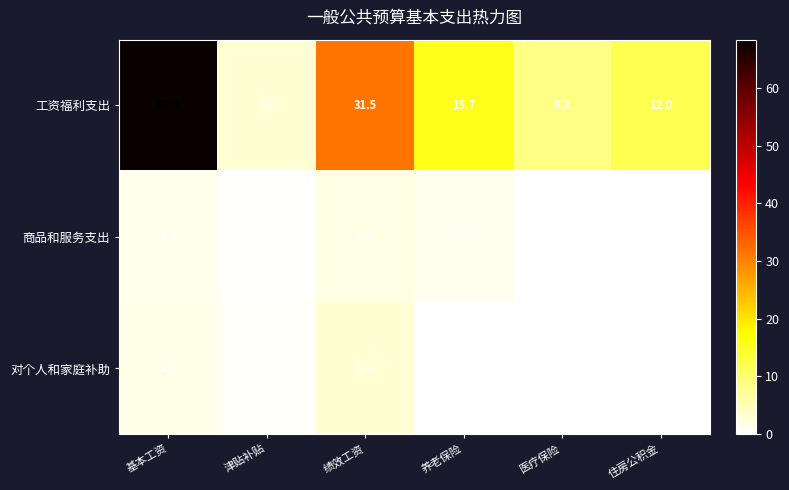

What is the sum of the 商品和服务支出 values at 养老保险 and 绩效工资?

3.3